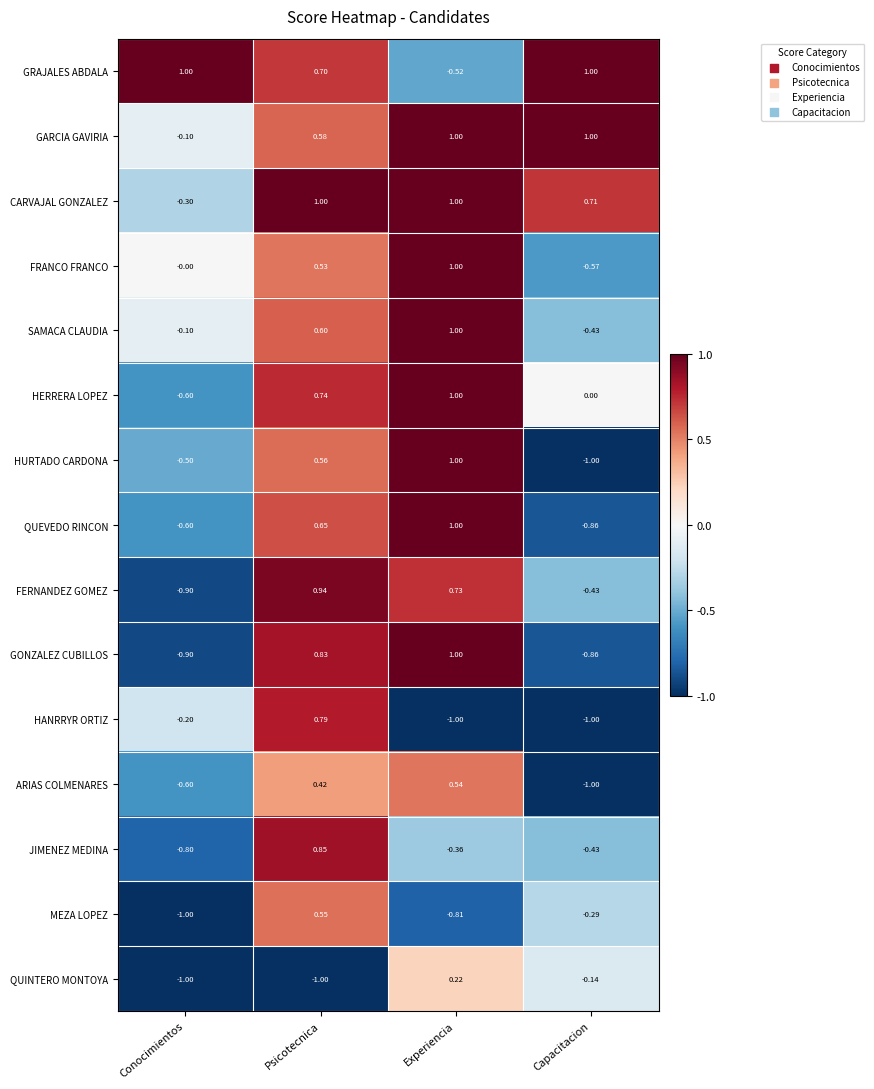

How many negative values does the GRAJALES ABDALA series have?

1